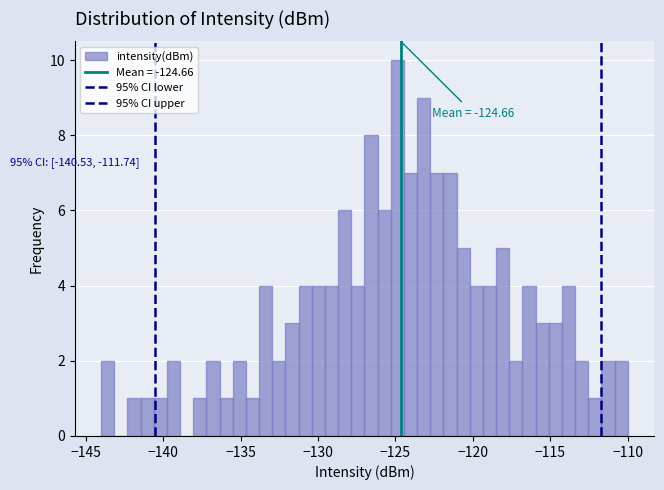

Around what value on the x-axis is the tallest bar? Give the approximate position of its centre, as read against the axis.

-125.0